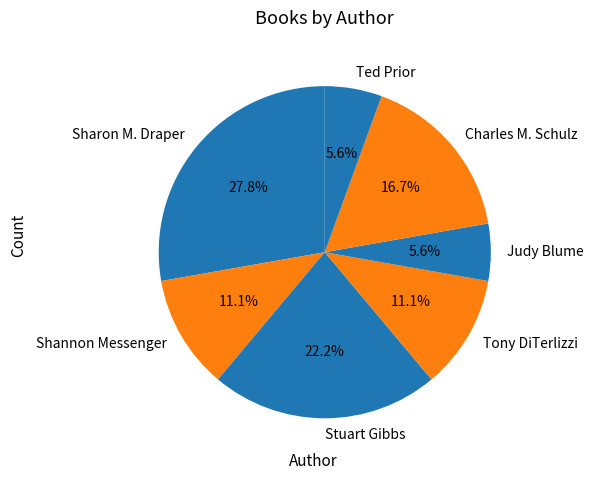

The Stuart Gibbs slice represents 17% of the pie. True or false?

False